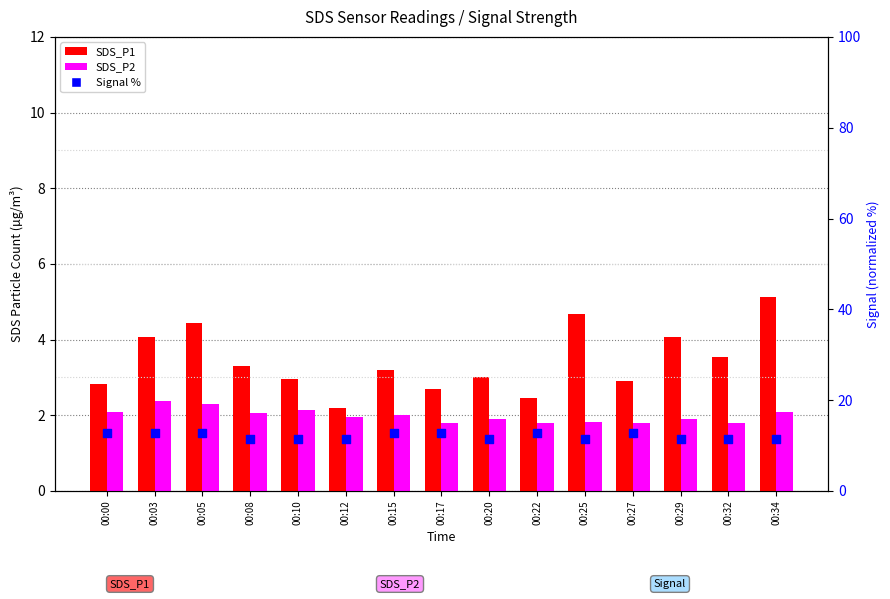

At how many categories does at least one series exceed 9?

15